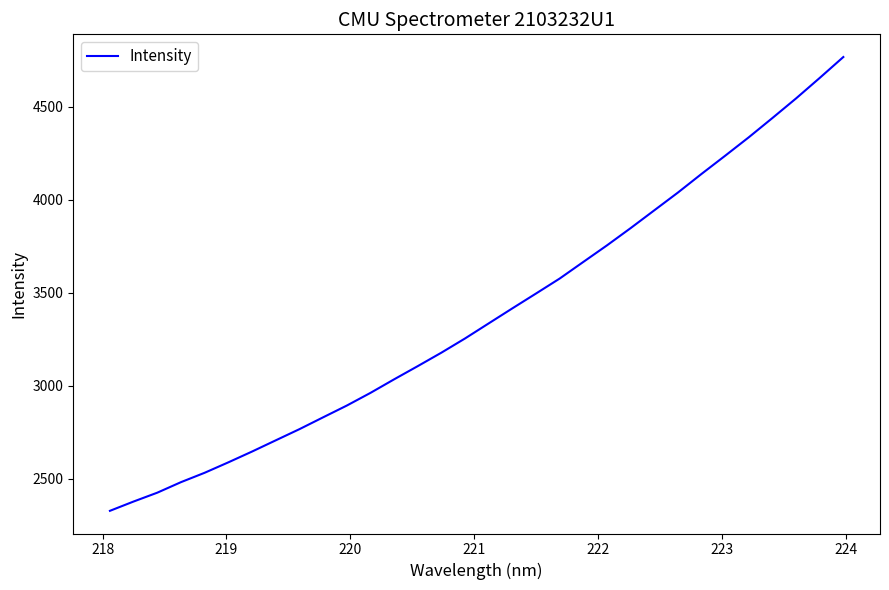

What is the difference between the maximum and second lowest values?

2391.4